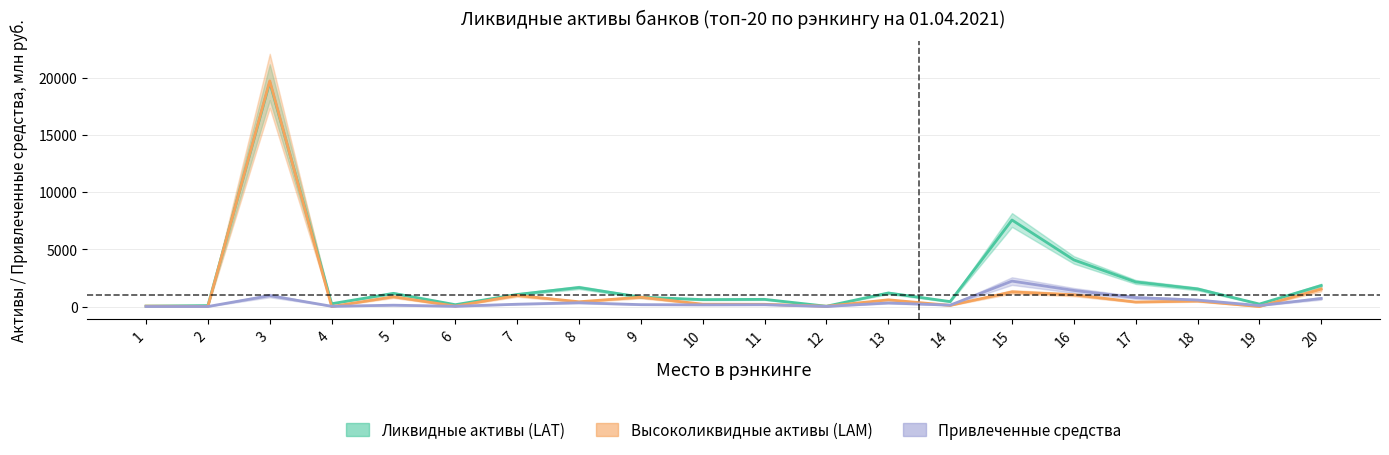

Between 2 and 7, which series saw the biggest shift?

Ликвидные активы (LAT)